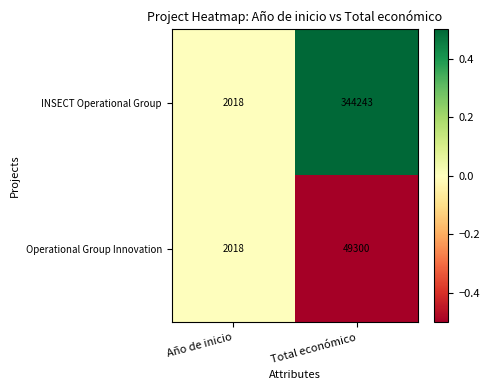

Rank the categories by INSECT Operational Group value from lowest to highest.

Año de inicio, Total económico